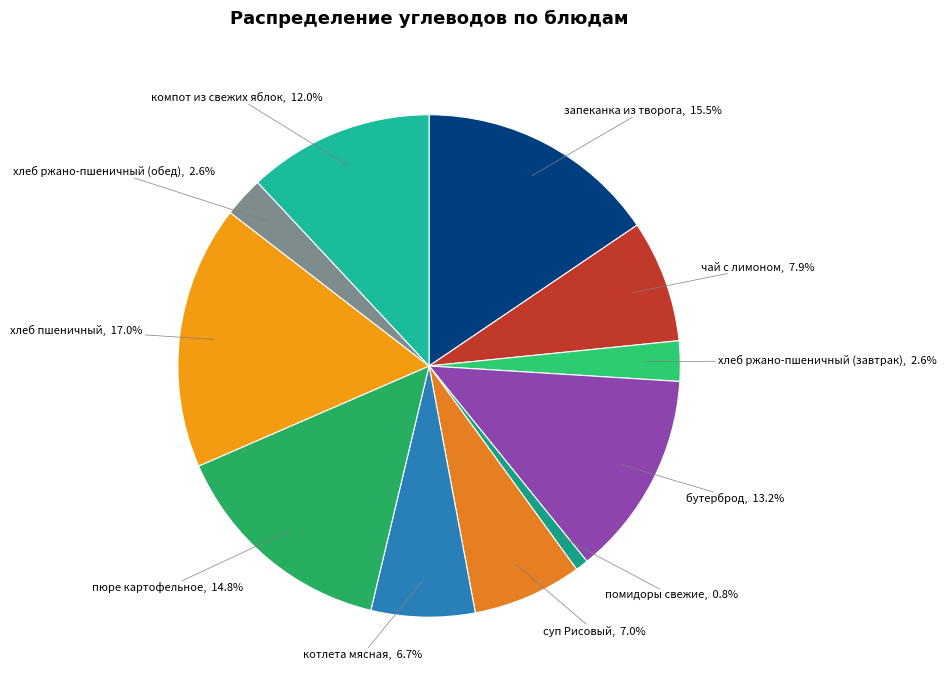

To the nearest percent, what portion does котлета мясная represent?

7%